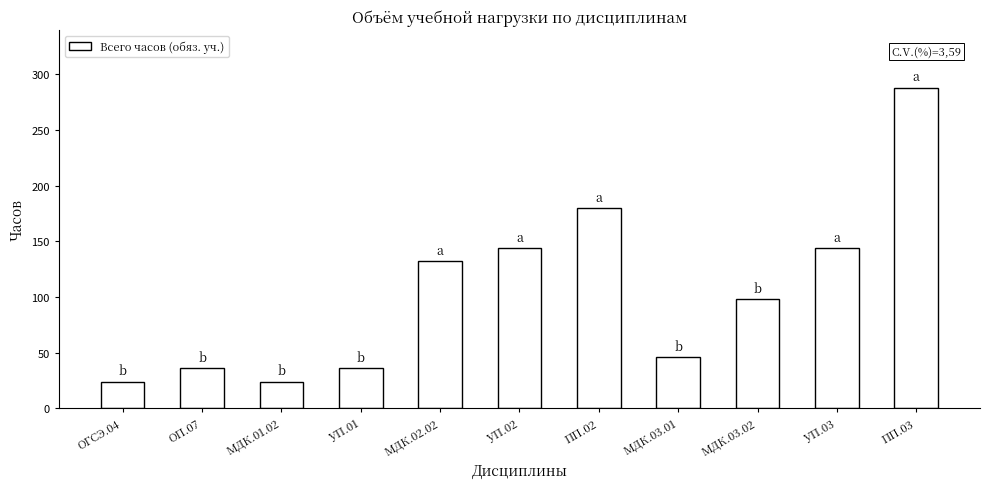

What is the maximum value shown in the chart?

288